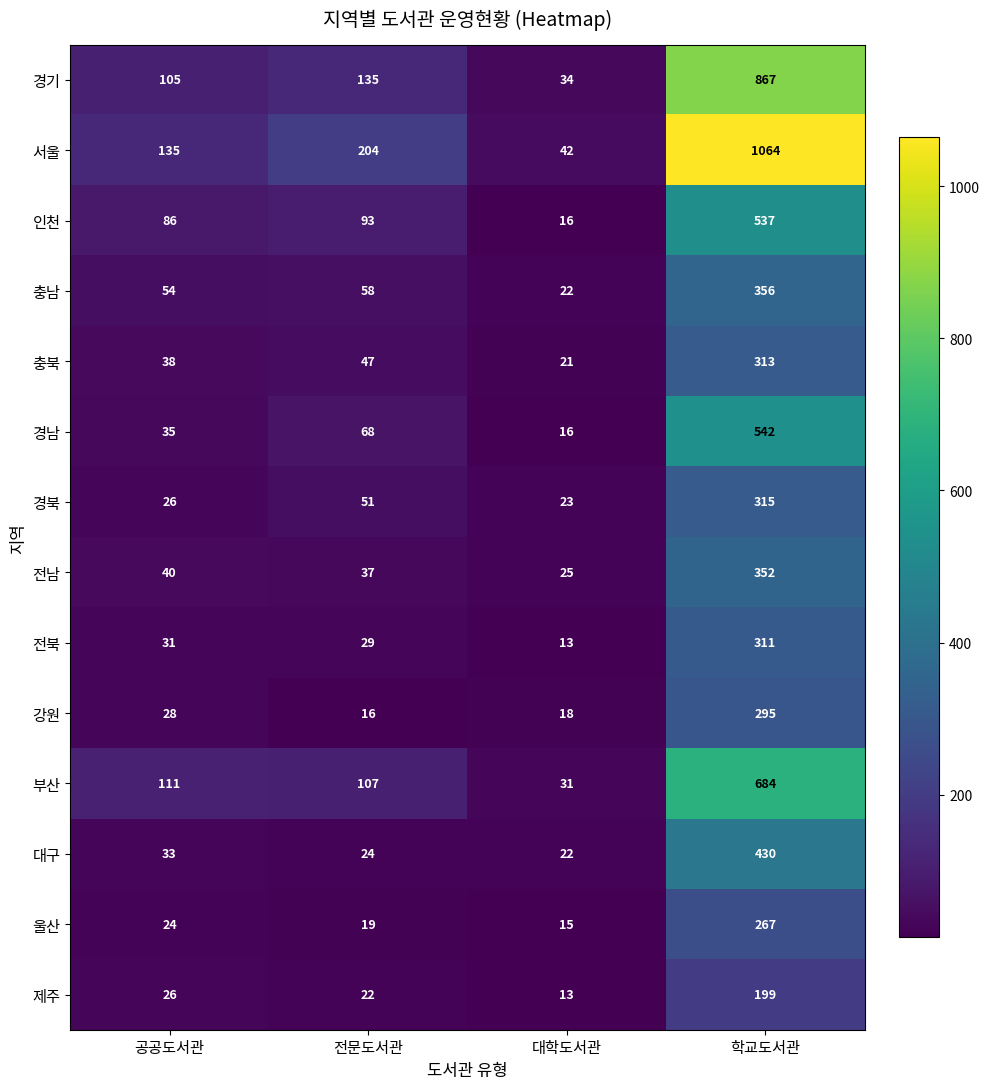

How many categories are shown in the chart?

4